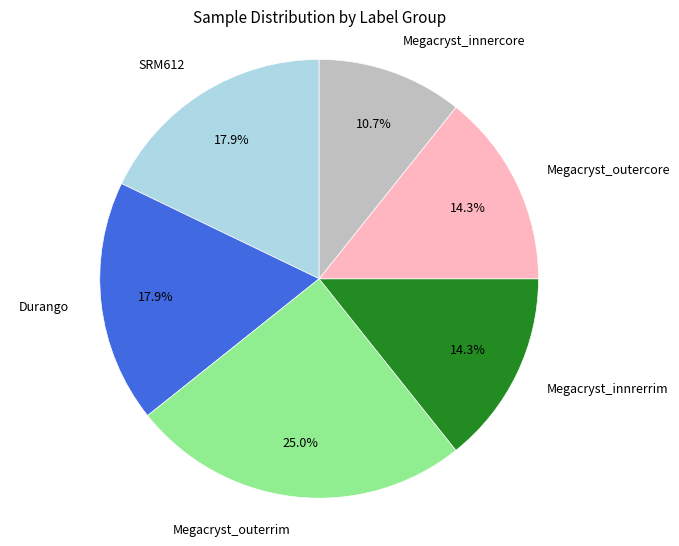

Does any single category account for the majority?

No